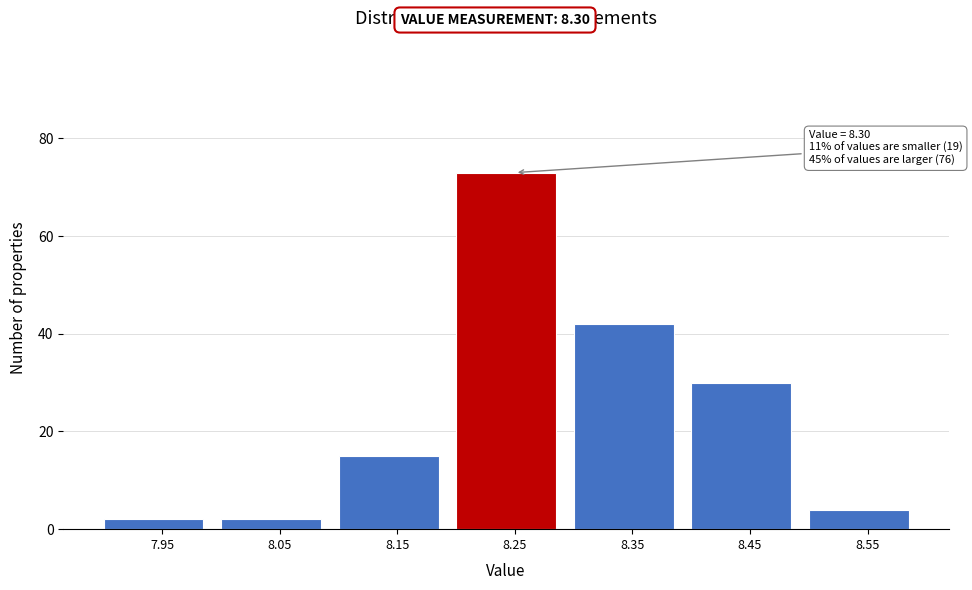

Reading left to right, transcribe all the data shown in this chart.

7.95=2	8.05=2	8.15=15	8.25=73	8.35=42	8.45=30	8.55=4